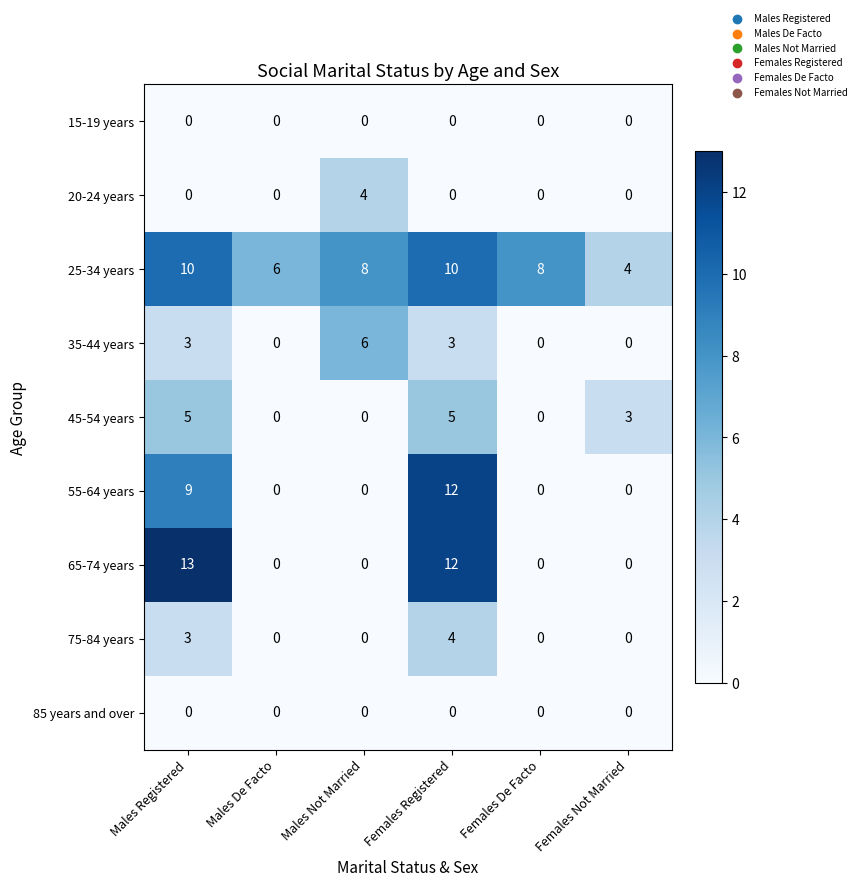

What is the lowest value of the 25-34 years series?

4